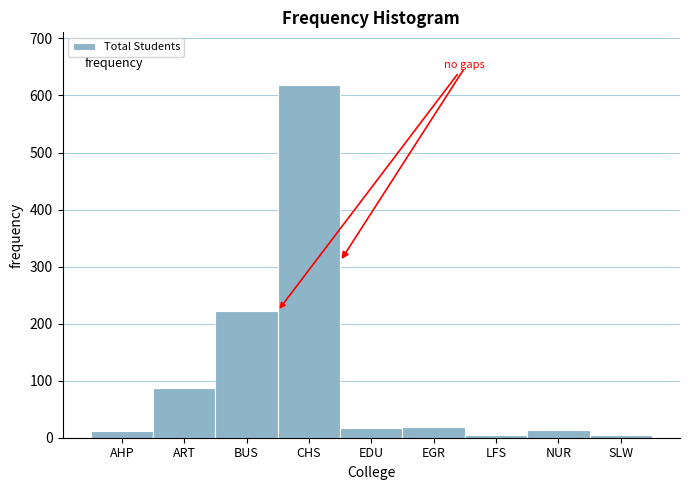

What is the label of the 5th bar from the left?

EDU